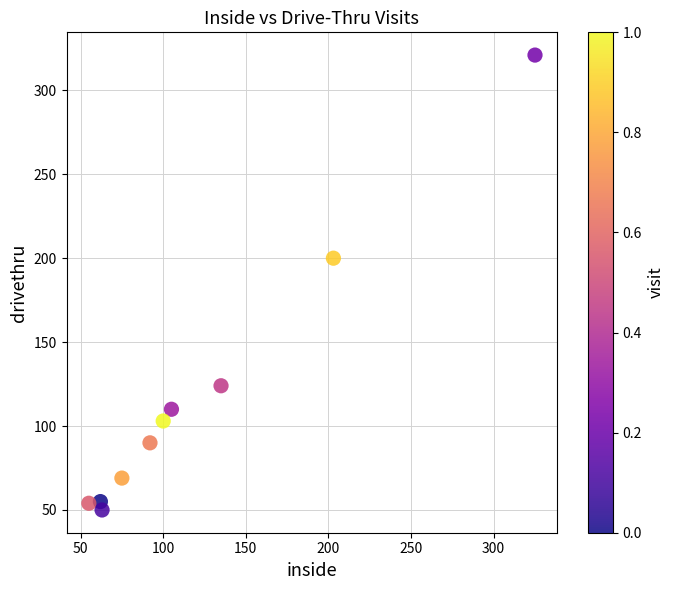

What Y value in the scatter plot is closest to 185?

200